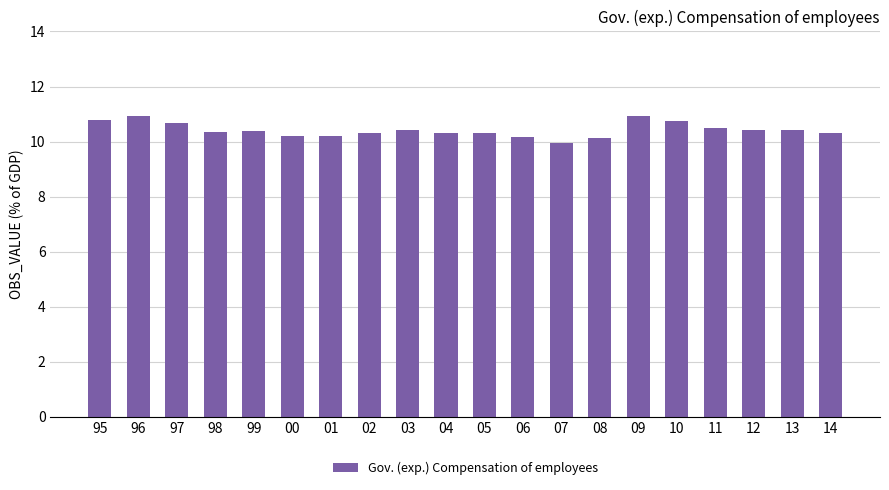

What is the average value?

10.4